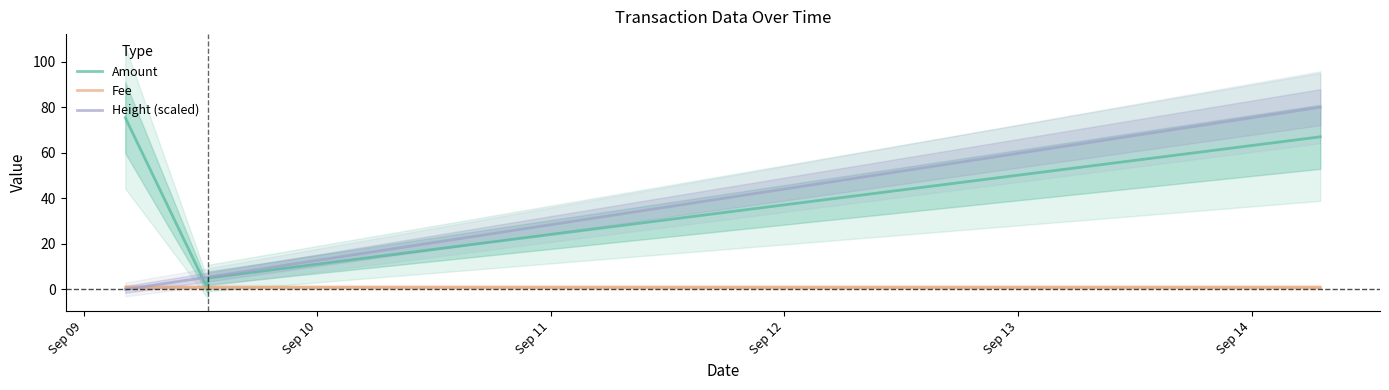

Is this an area chart (filled region under the line)?

No